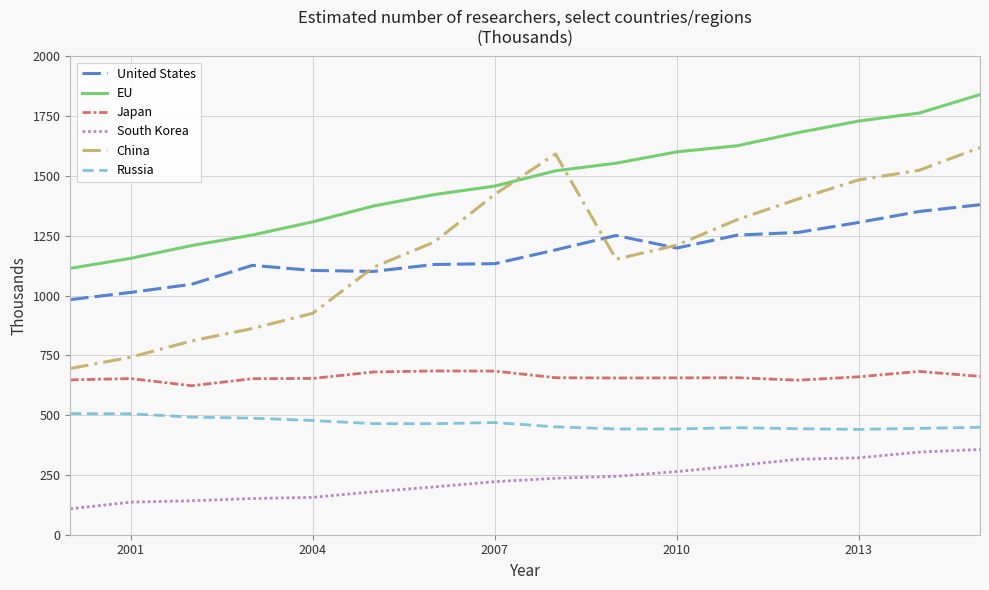

Which series has the largest range (max minus min)?

China